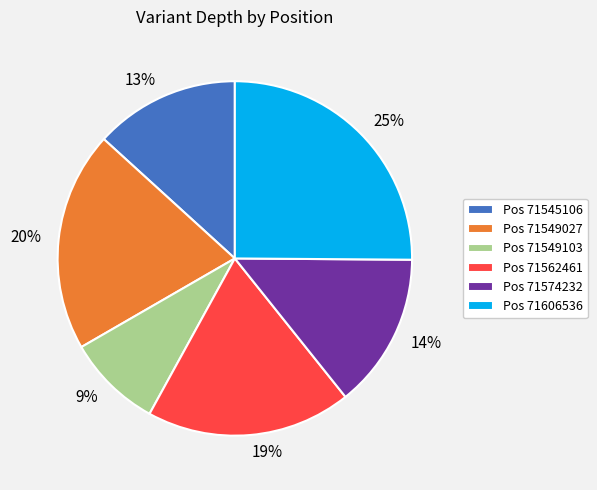

The 19% slice represents 24% of the pie. True or false?

False